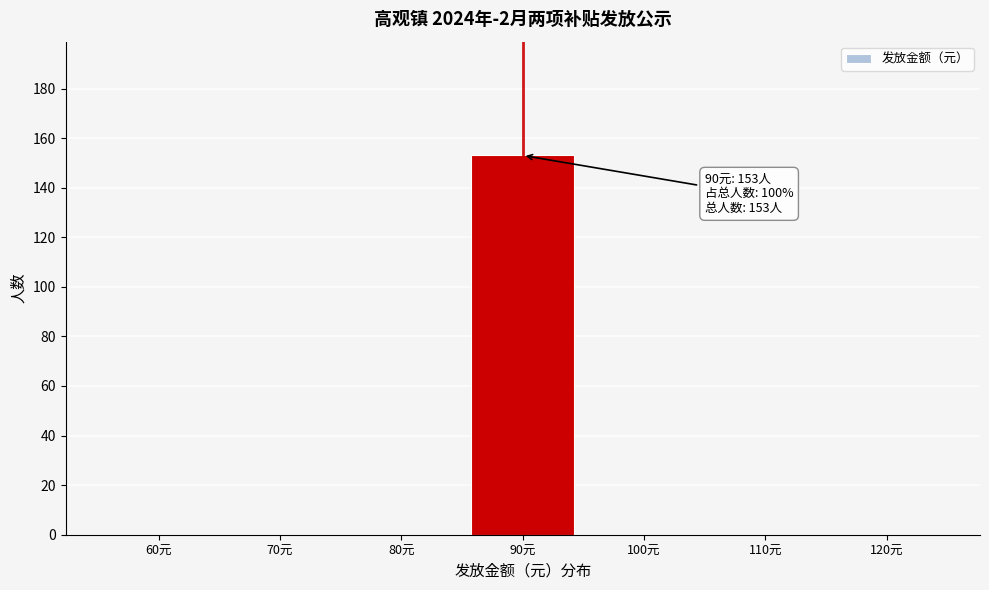

Reading left to right, extract all data points from this chart.

60元=0	70元=0	80元=0	90元=153	100元=0	110元=0	120元=0